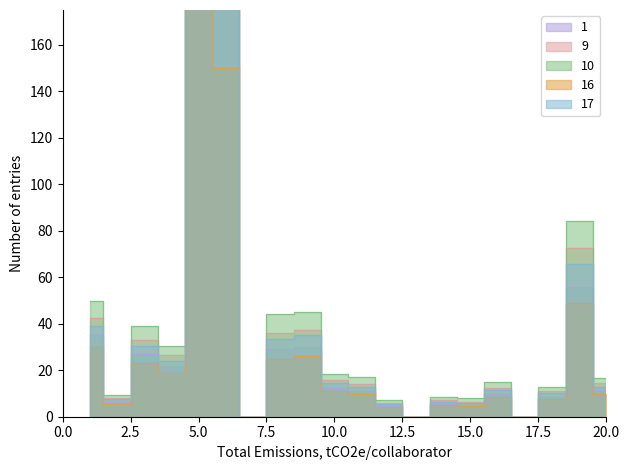

Does the chart display data point markers on the line(s)?

No